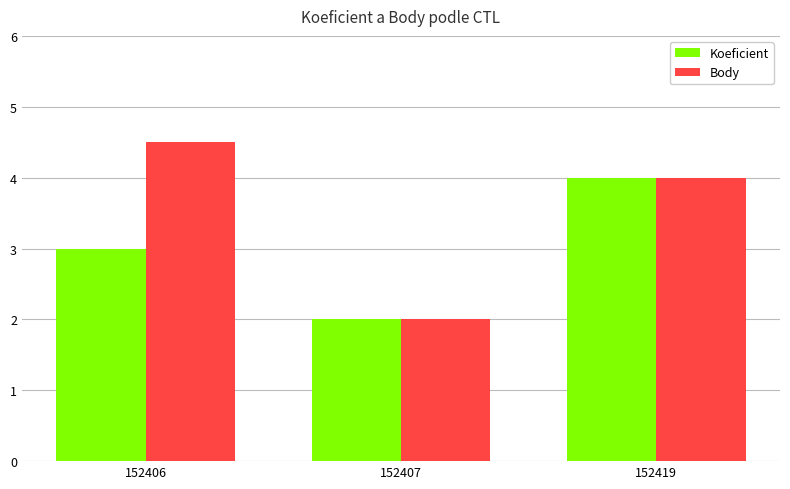

At which label is Koeficient closest to 3?

152406